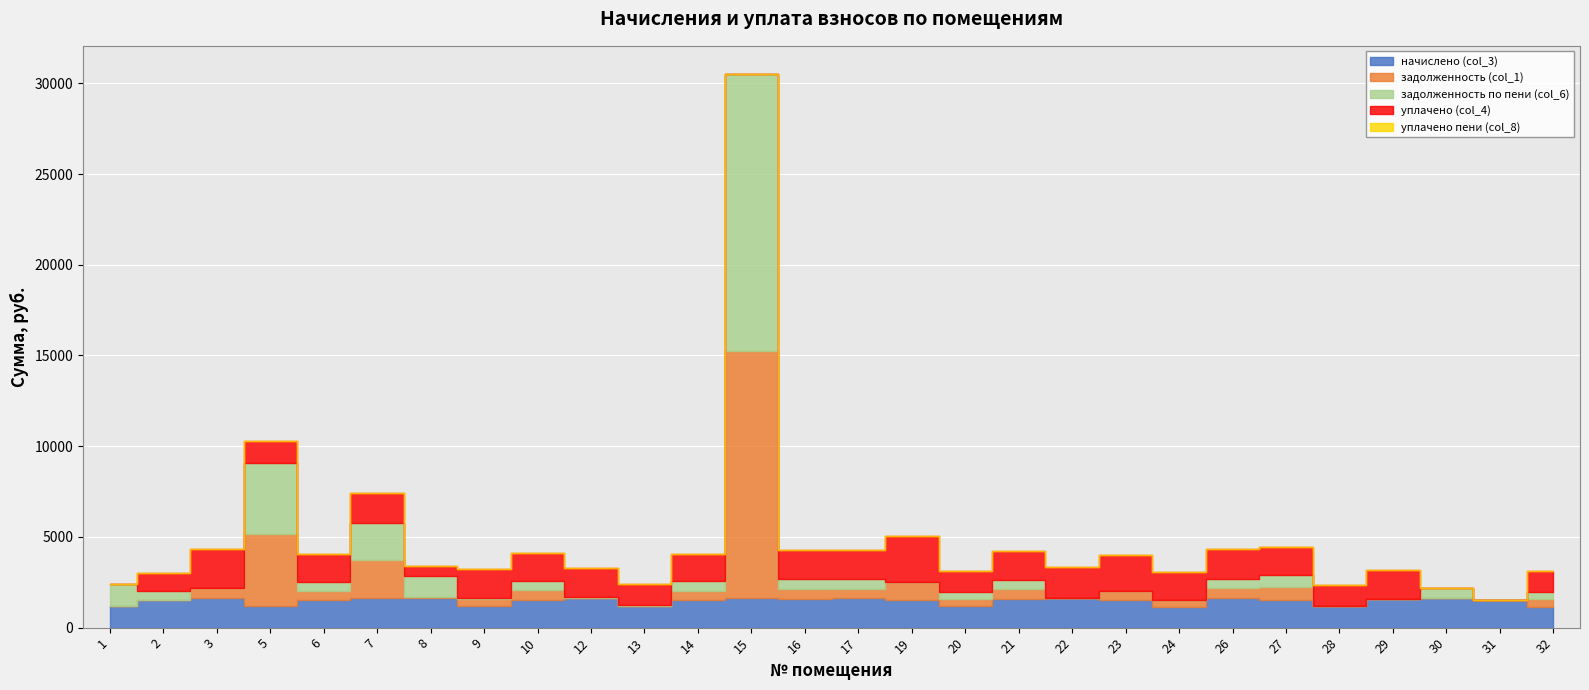

The задолженность (col_1) series shows 34.3 at 13. True or false?

True